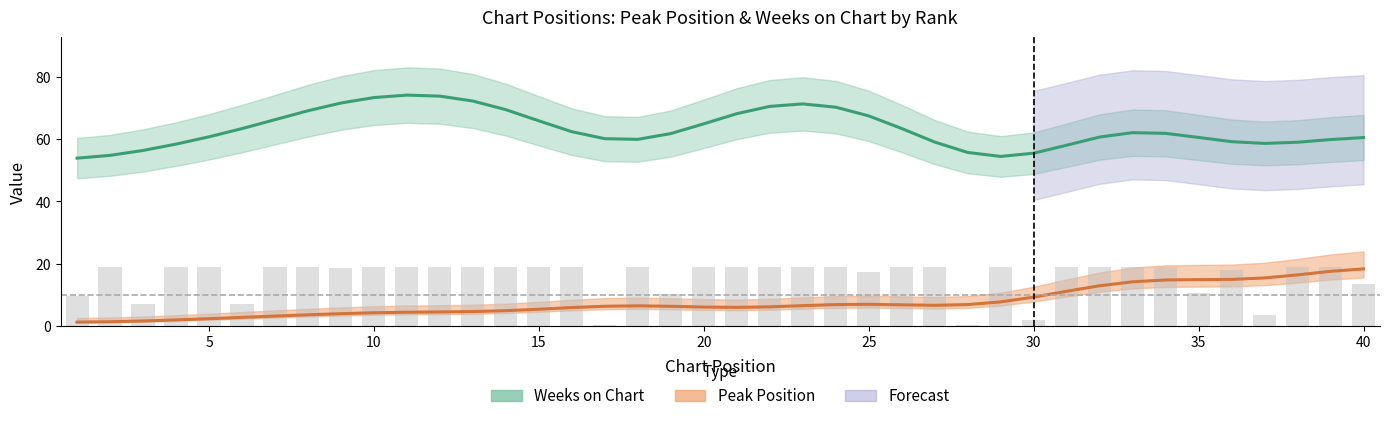

At which label is the value closest to 9?

1